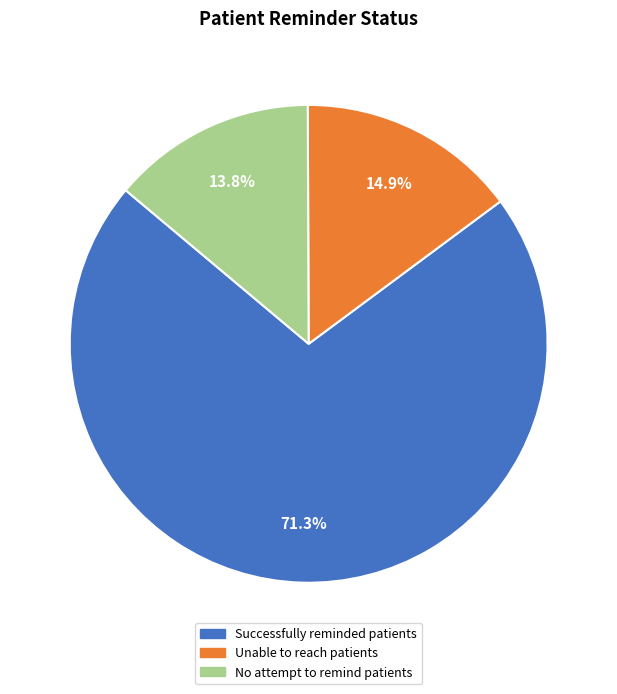

What is the ratio of the value at Unable to reach patients to the value at Successfully reminded patients?

0.2